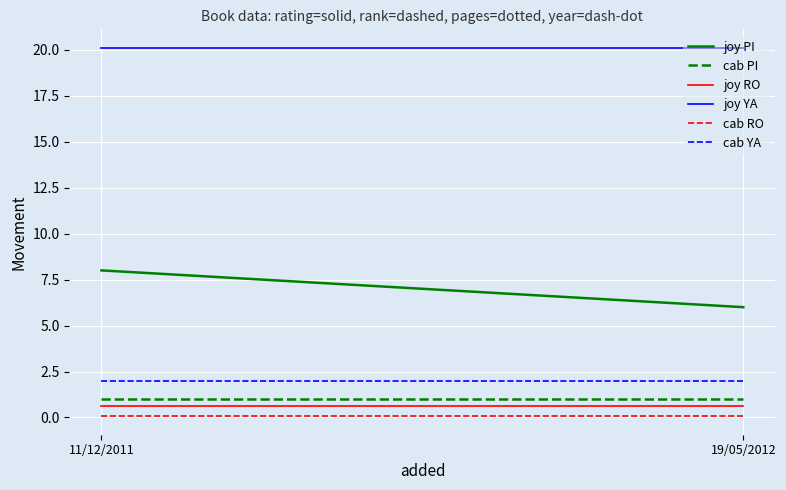

At which label is cab YA closest to 2?

11/12/2011